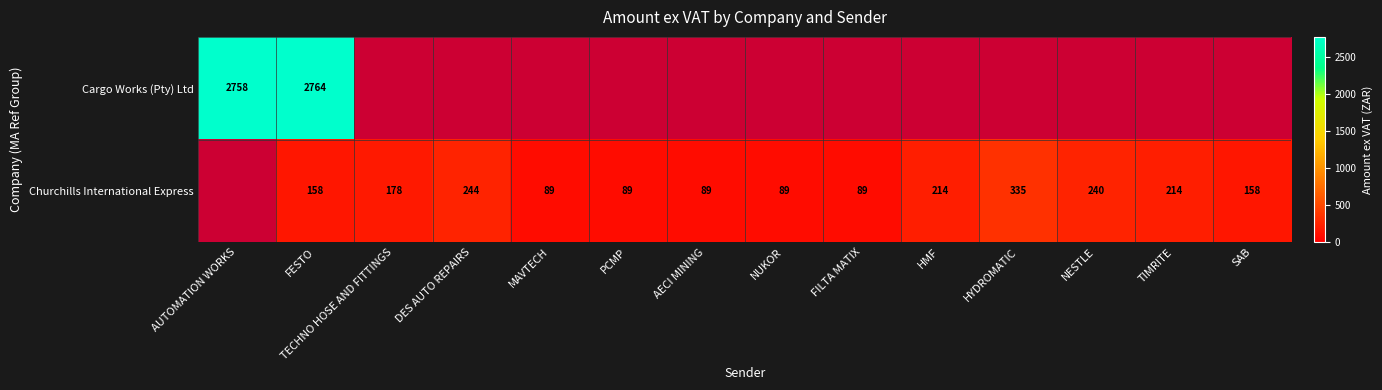

List the labels in order of Cargo Works (Pty) Ltd value, smallest first.

AUTOMATION WORKS, FESTO, TECHNO HOSE AND FITTINGS, DES AUTO REPAIRS, MAVTECH, PCMP, AECI MINING, NUKOR, FILTA MATIX, HMF, HYDROMATIC, NESTLE, TIMRITE, SAB